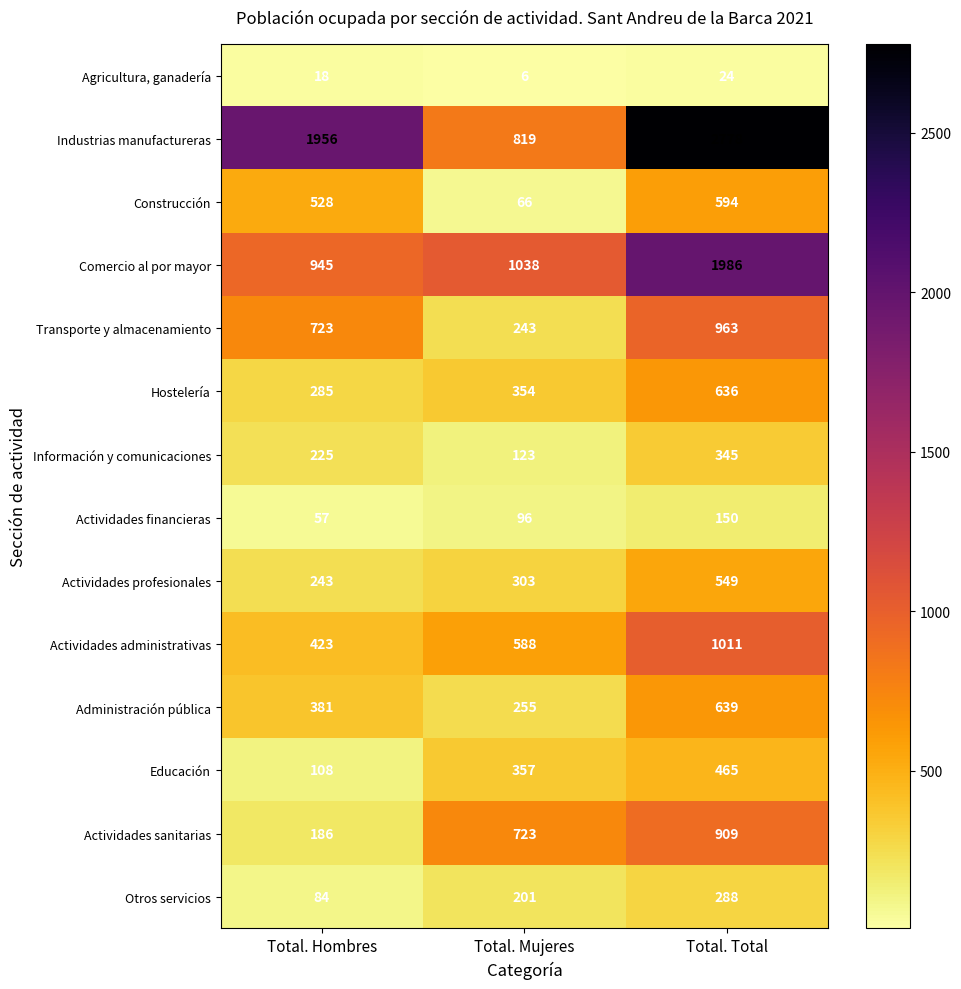

Rank the series at Total. Mujeres from lowest to highest value.

Agricultura, ganadería, Construcción, Actividades financieras, Información y comunicaciones, Otros servicios, Transporte y almacenamiento, Administración pública, Actividades profesionales, Hostelería, Educación, Actividades administrativas, Actividades sanitarias, Industrias manufactureras, Comercio al por mayor